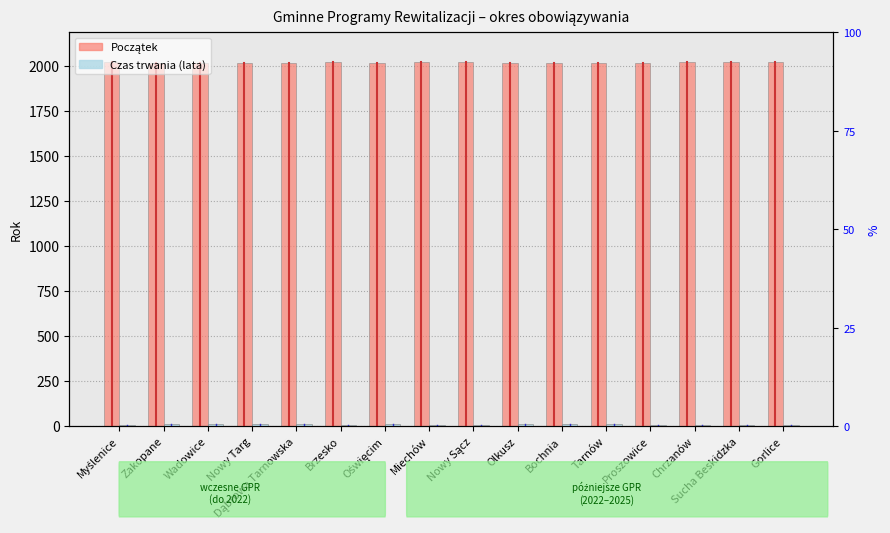

At which label does Czas trwania (lata) reach its minimum?

Chrzanów